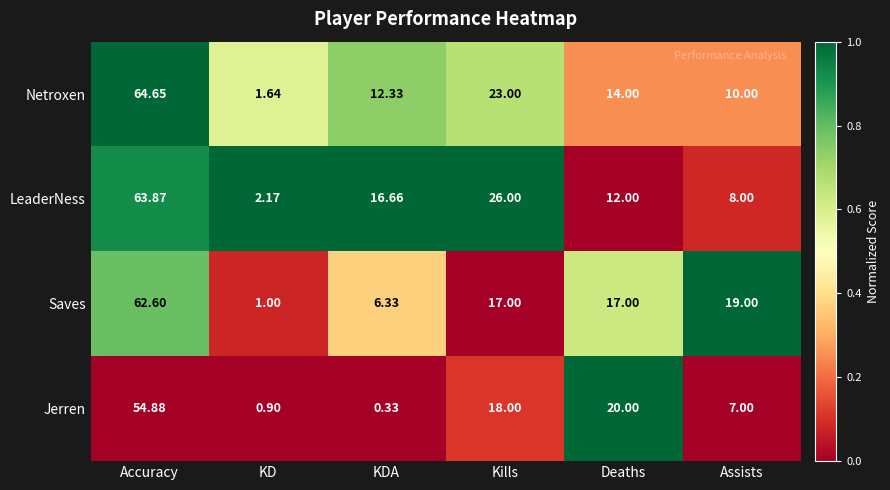

Rank the series by their maximum value, from highest to lowest.

Netroxen, LeaderNess, Saves, Jerren